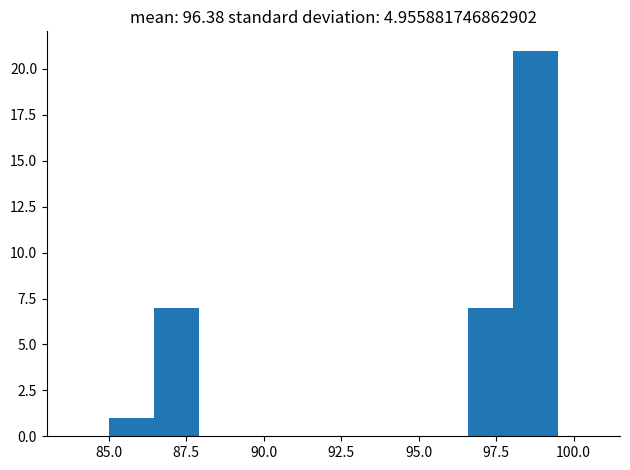

Read against the x-axis, roughly where is the centre of the tallest bar?

99.0